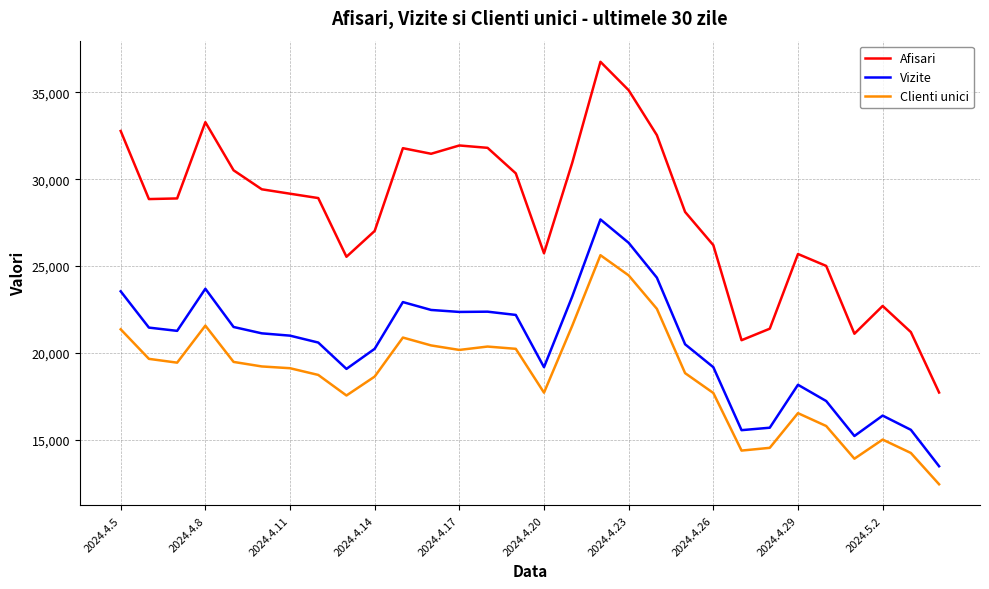

What is the difference between the maximum and minimum values in the Clienti unici series?

13186